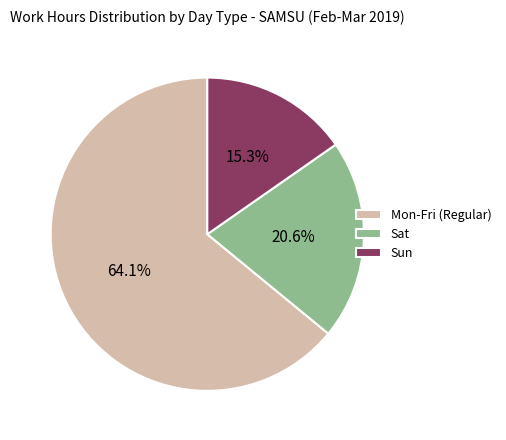

Count the number of slices in the pie.

3